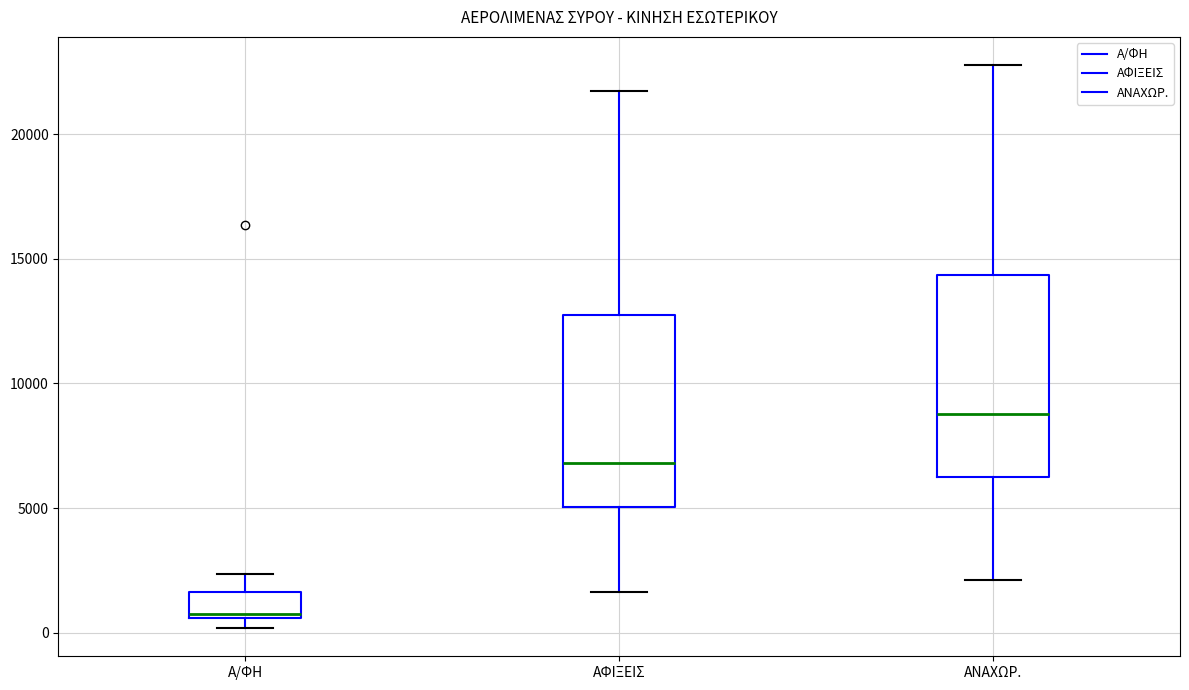

Reading left to right, transcribe this box plot: for each box, give where its median line is, the range the box spans, and where its two whiskers end, as read against the y-axis. The values are not printed on the chart, so give them approximately, as read against the axis.

Α/ΦΗ: median 500, box 500 to 1500, whiskers 0 to 2500
ΑΦΙΞΕΙΣ: median 7000, box 5000 to 12500, whiskers 1500 to 21500
ΑΝΑΧΩΡ.: median 9000, box 6000 to 14500, whiskers 2000 to 23000